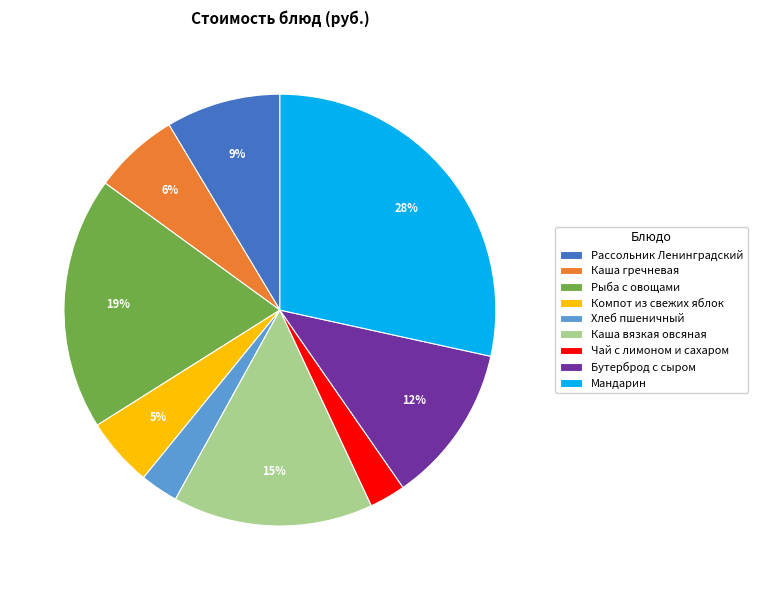

Do Рыба с овощами and Чай с лимоном и сахаром together represent more than half of the pie?

No